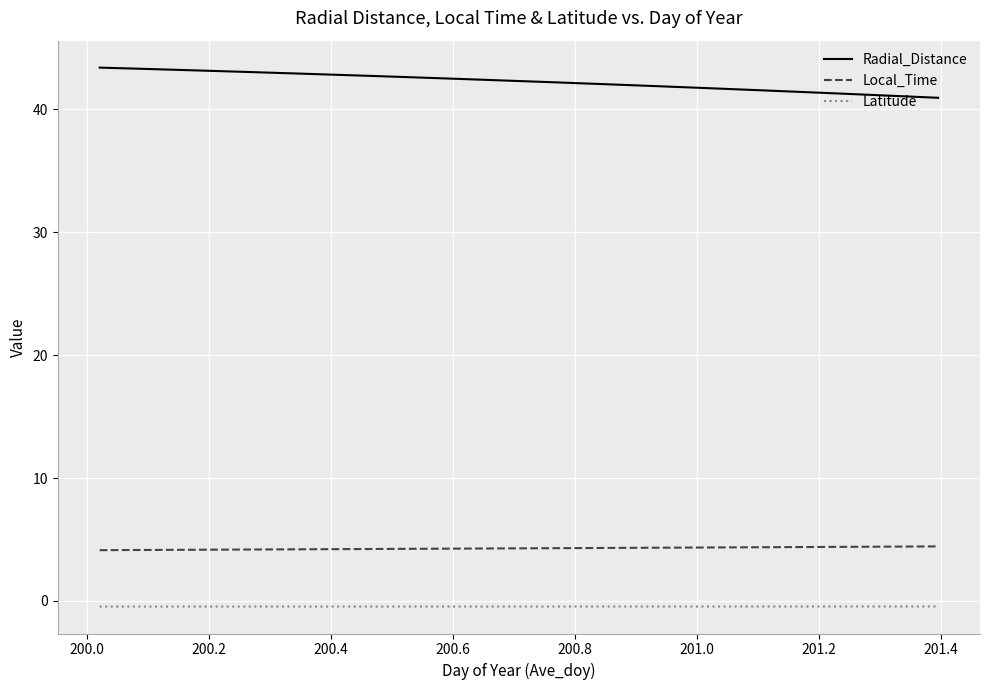

How many distinct data groups are displayed?

3